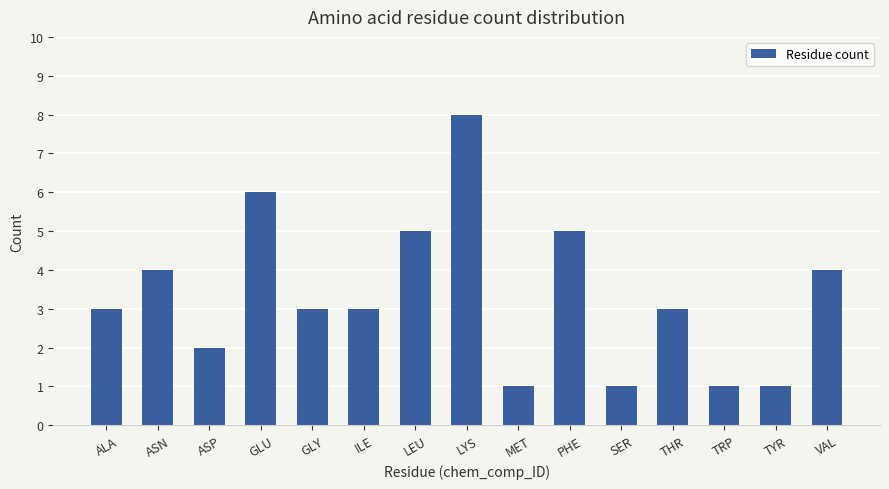

What is the difference between the values at VAL and SER?

3